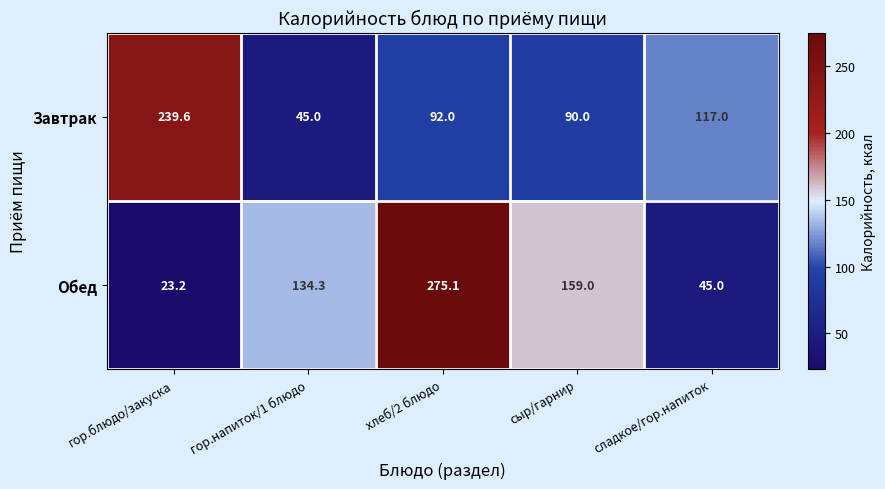

At how many categories does at least one series exceed 236?

2